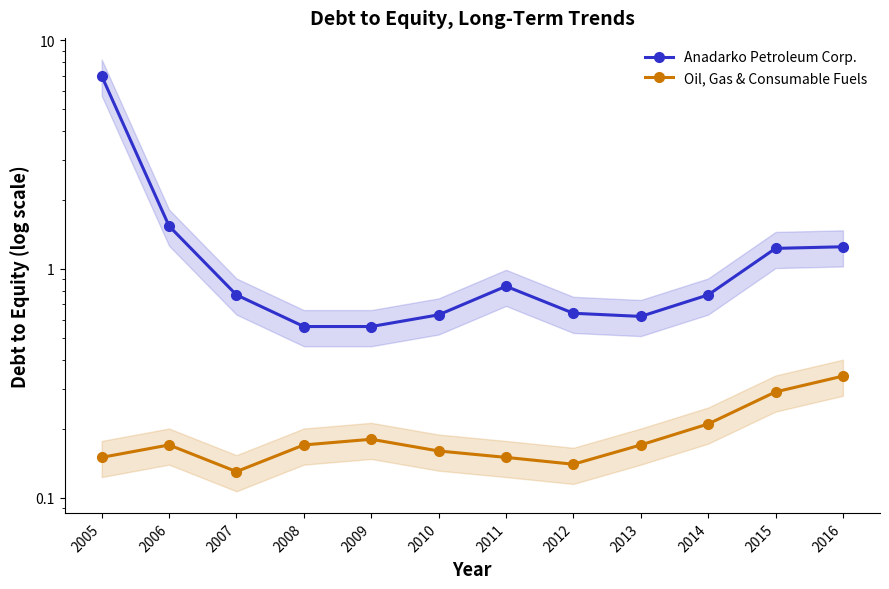

At which category does Oil, Gas & Consumable Fuels reach its first local valley?

2007